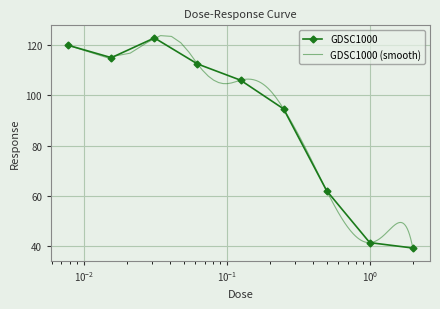

Is it true that the value at 0.015625 is 42.6?

False